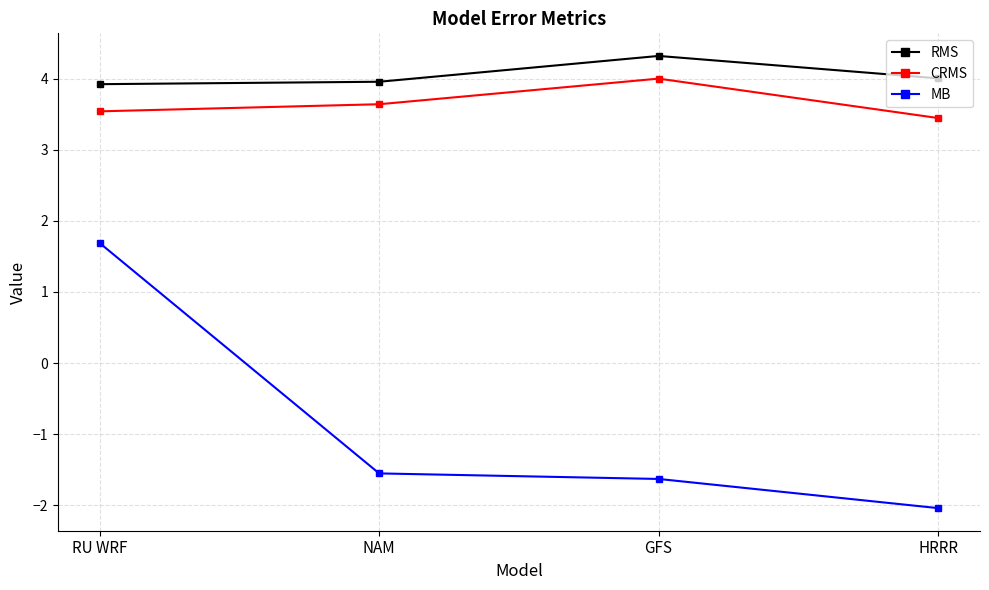

Between RU WRF and HRRR, which series saw the biggest shift?

MB